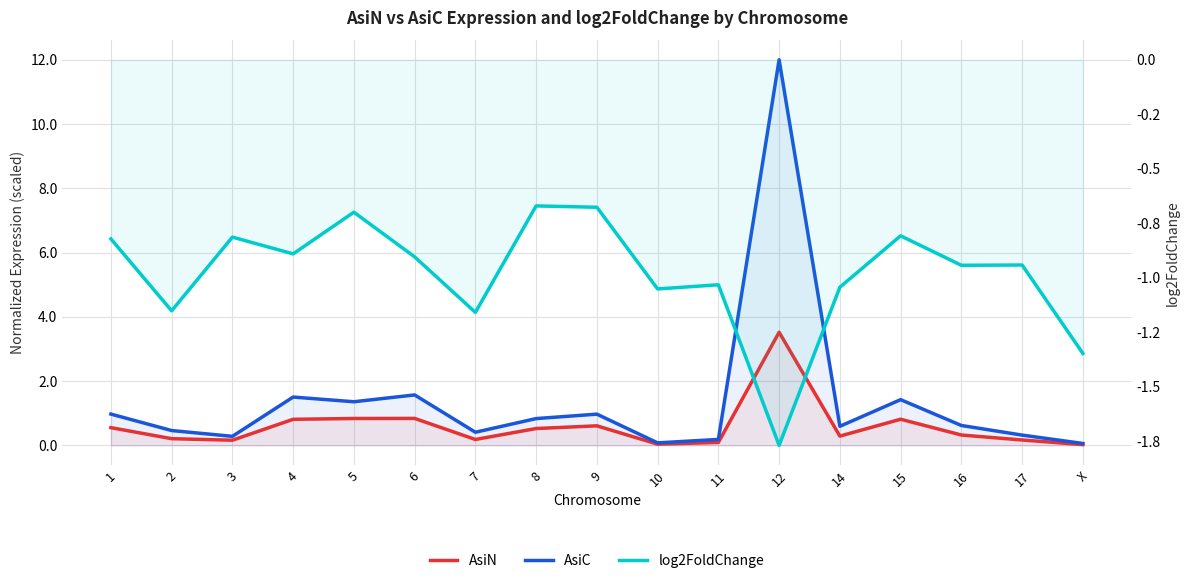

In AsiN, how many points are higher than both neighbors (excluding endpoints)?

4